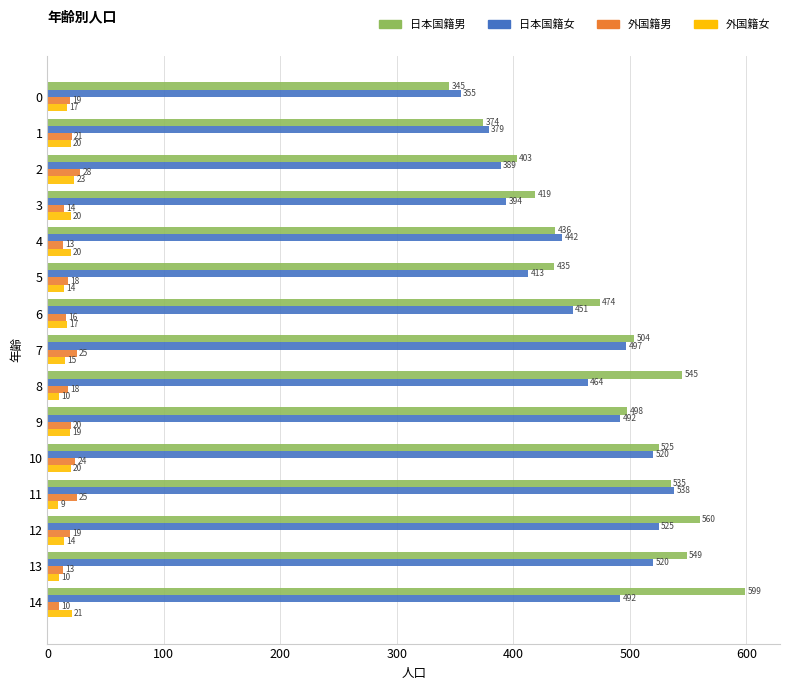

At 10, list the series in order from smallest to largest.

外国籍女, 外国籍男, 日本国籍女, 日本国籍男